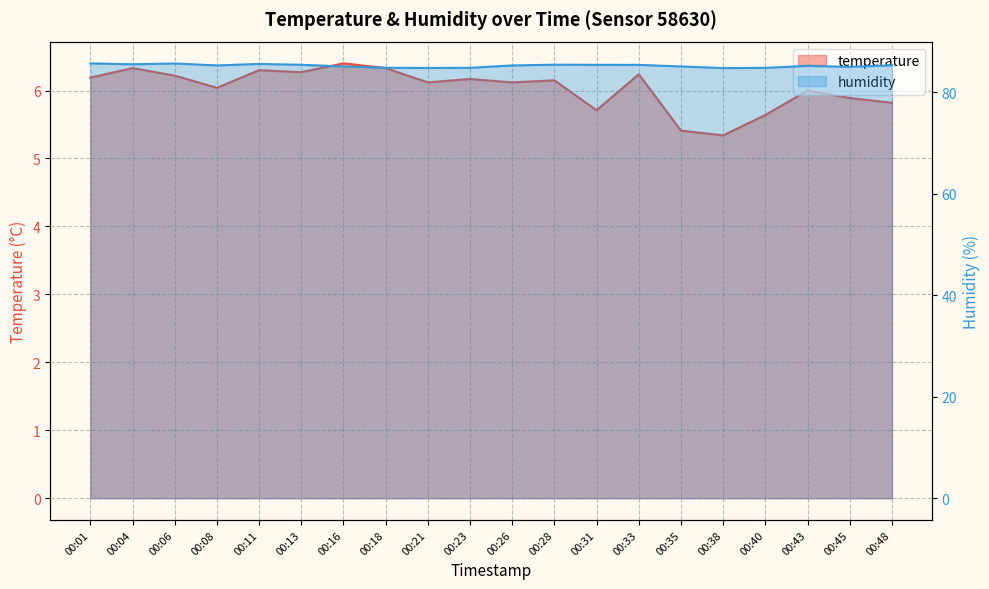

Where is the first local minimum for temperature?

00:08